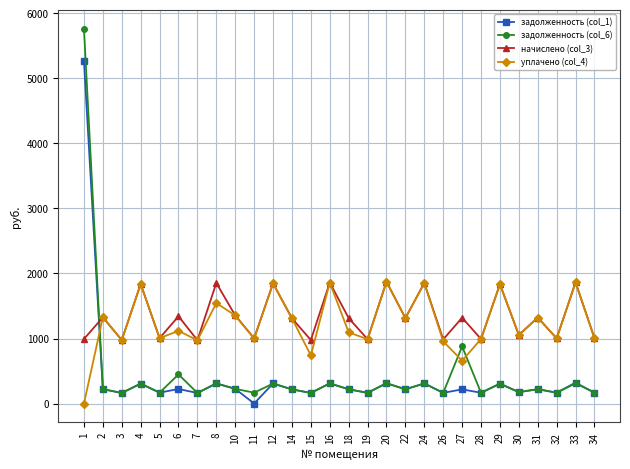

At which category does уплачено (col_4) reach its first local valley?

3